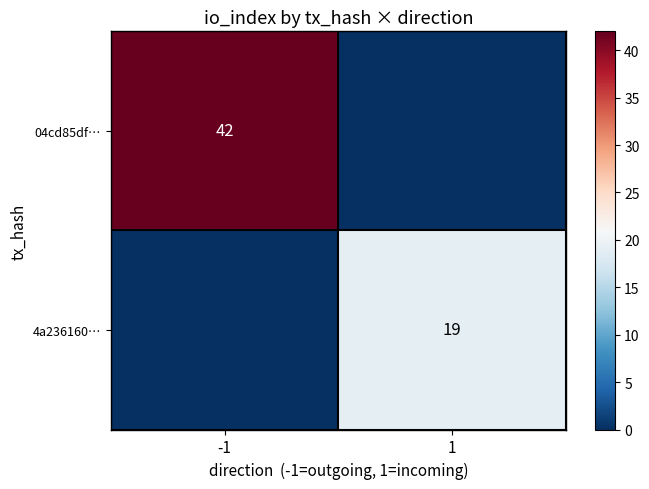

At how many categories does at least one series exceed 36?

1